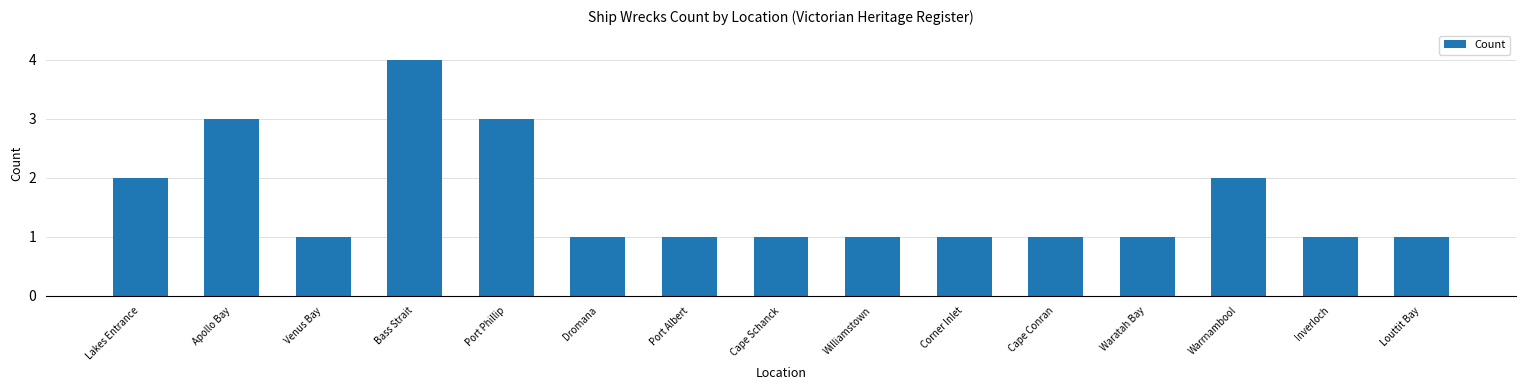

What value does the data have at Apollo Bay?

3